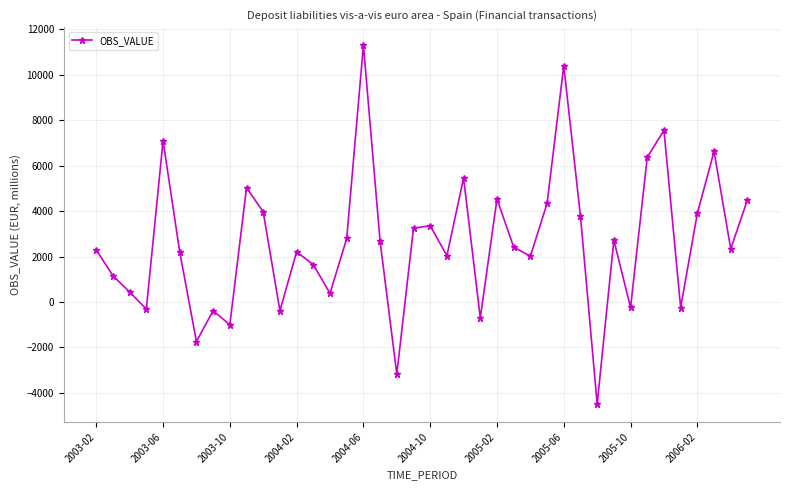

How many points are lower than both their immediate neighbors (excluding endpoints)?

13